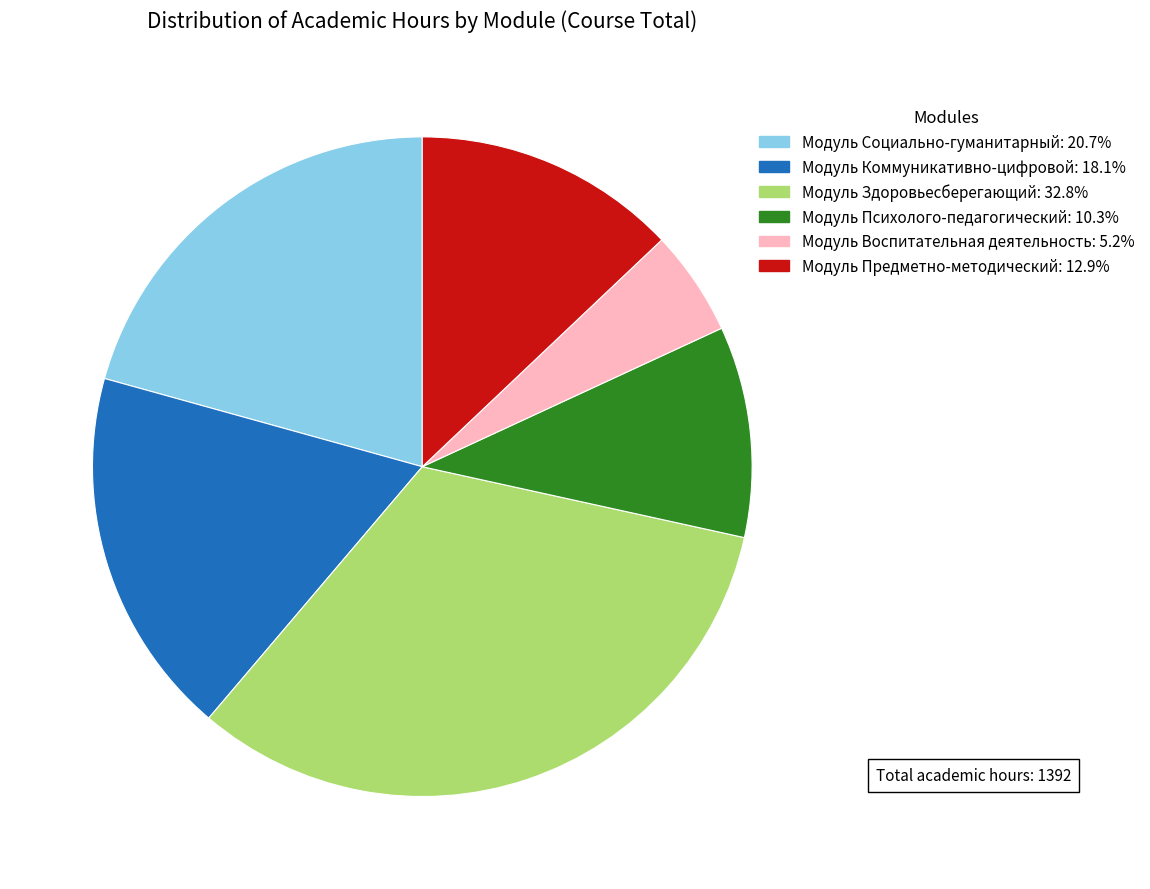

Combined, do Модуль Психолого-педагогический and Модуль Коммуникативно-цифровой account for over 50%?

No